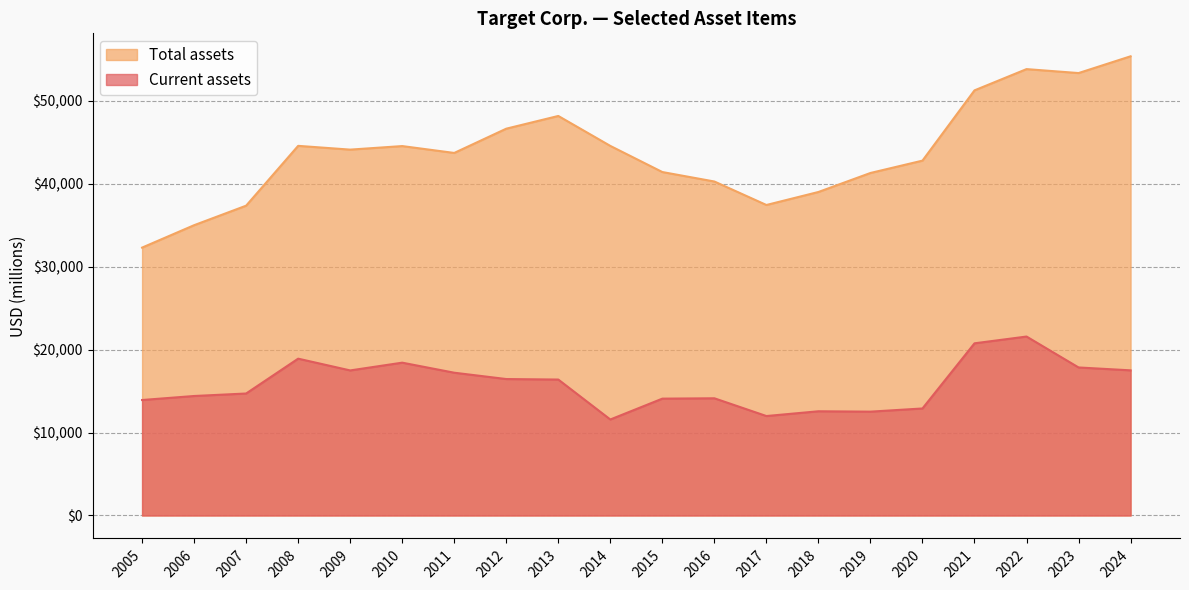

True or false: Current assets and Total assets cross at least once.

False